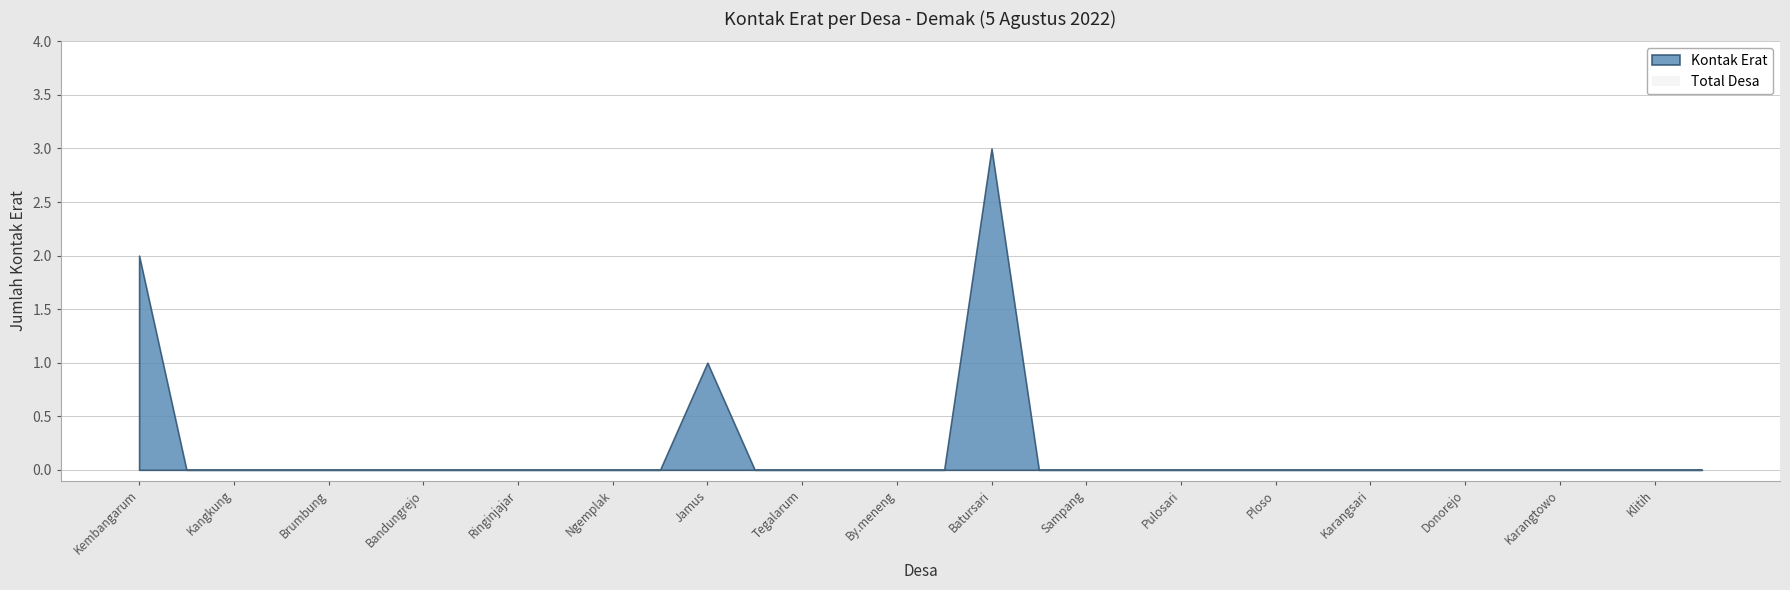

Which has a higher value, Karangsari or Pulosari?

Karangsari